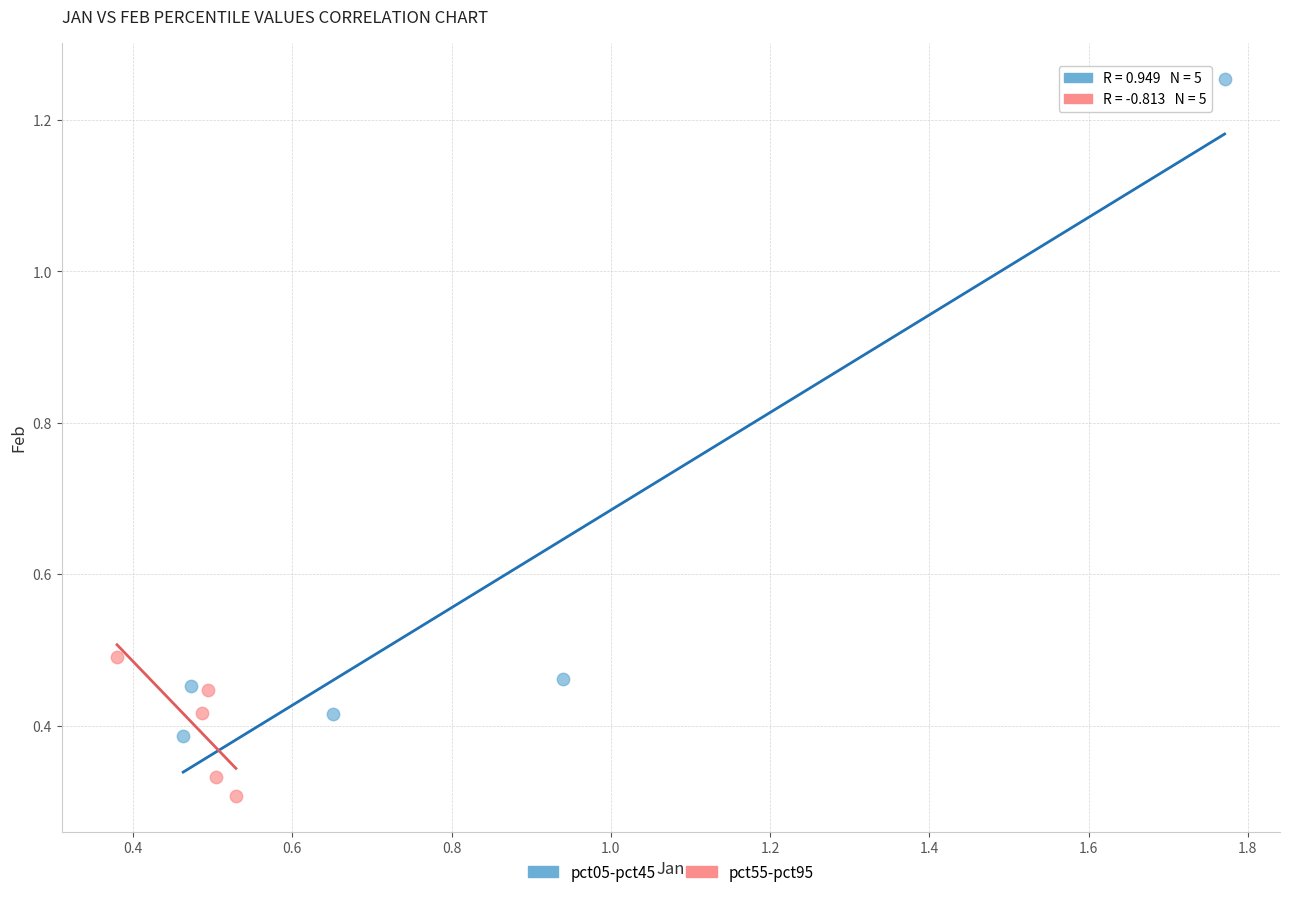

Which series reaches the minimum Y coordinate?

pct55-pct95